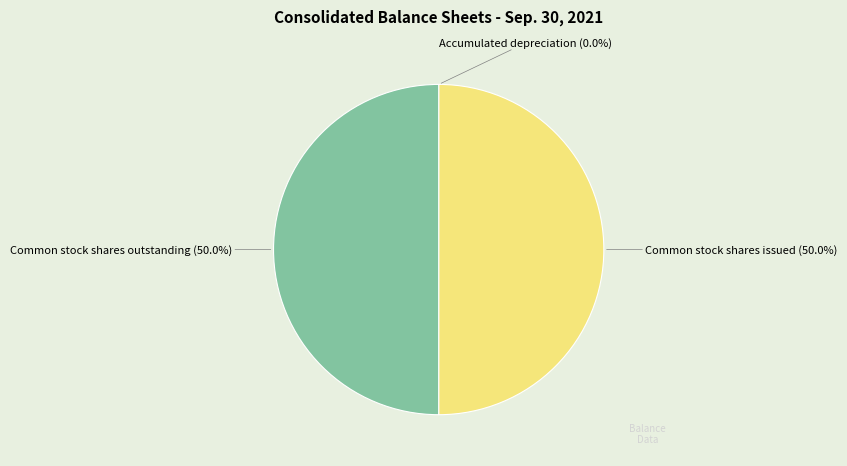

How much of the chart is everything except Common stock shares issued?

50.0%